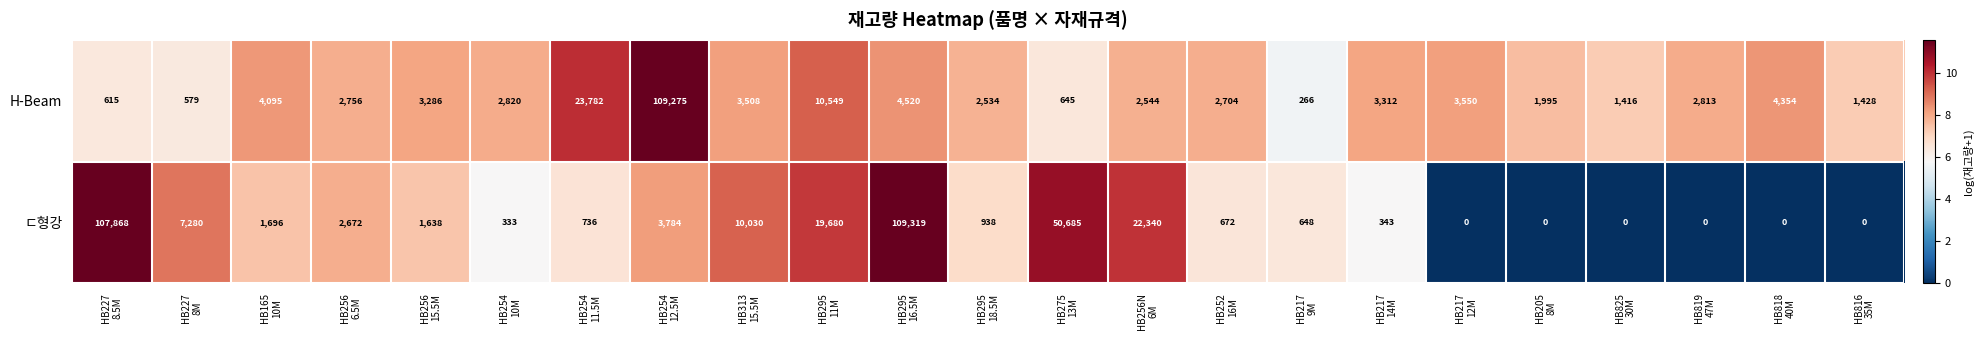

What is the greatest value displayed?

109319